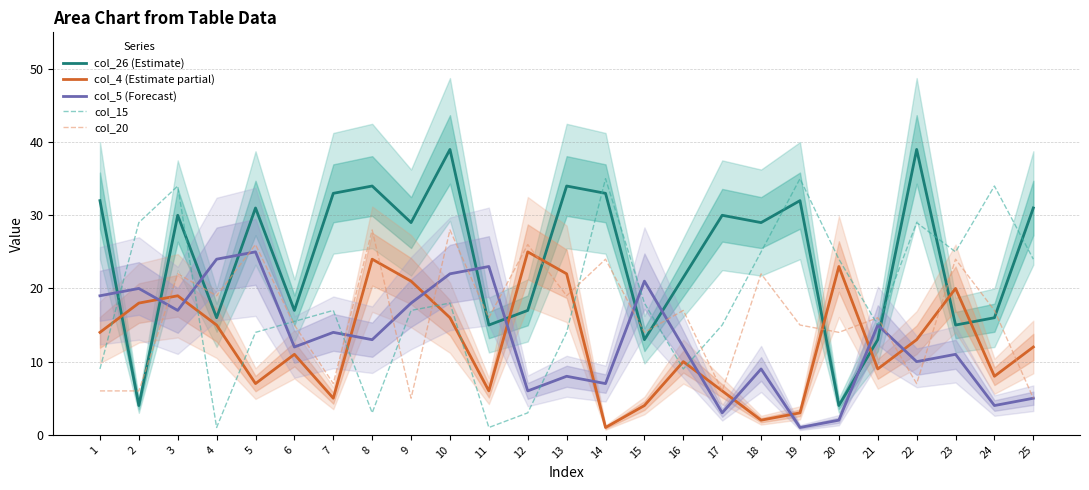

In col_15, how many points are lower than both neighbors (excluding endpoints)?

6